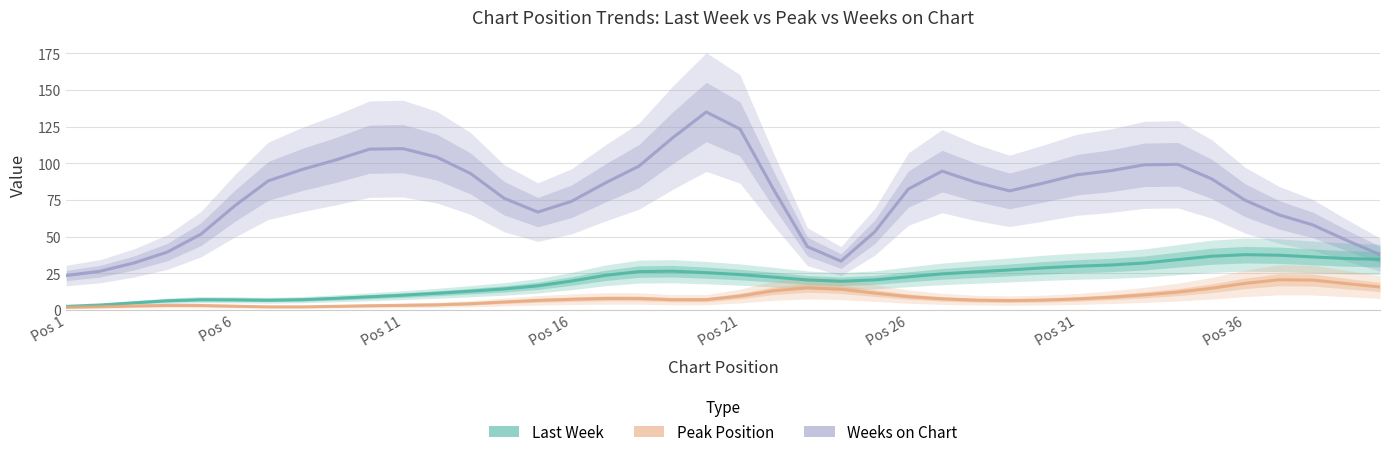

Is the value of Weeks on Chart at 13 greater than the value of Last Week at 8?

Yes